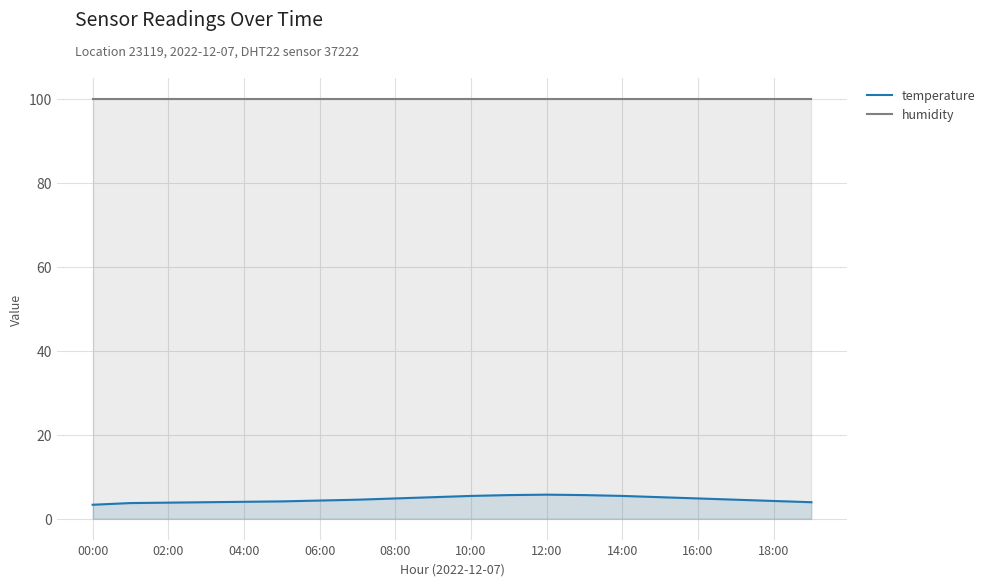

What is the difference between the highest and lowest values at 06:00?

95.6